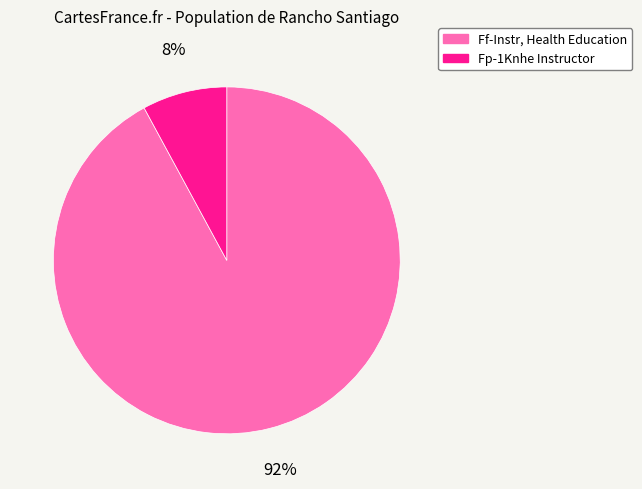

How many slices are in this pie chart?

2